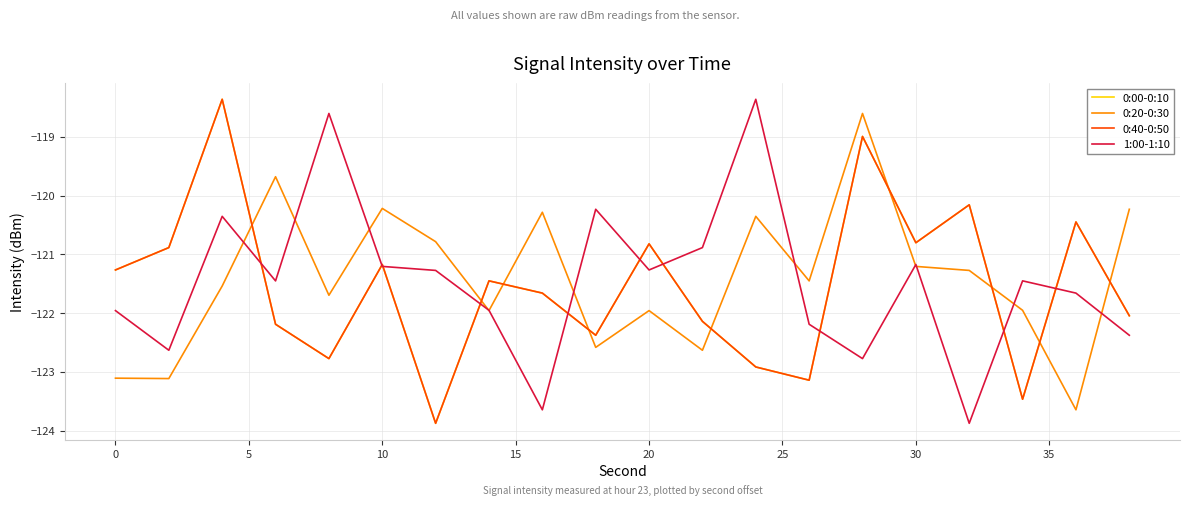

Does the chart display data point markers on the line(s)?

No